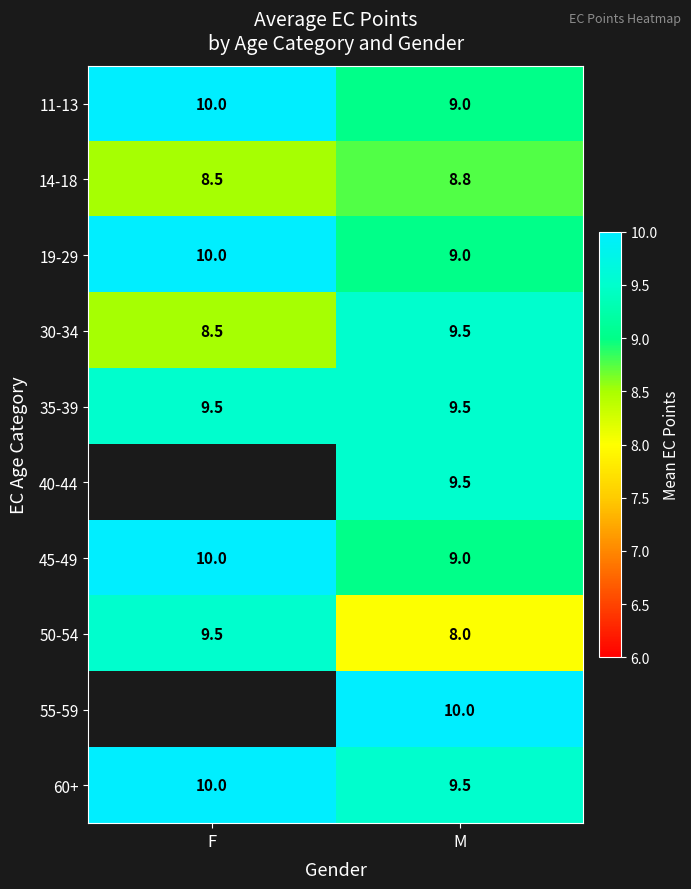

The 14-18 series shows 8.5 at F. True or false?

True